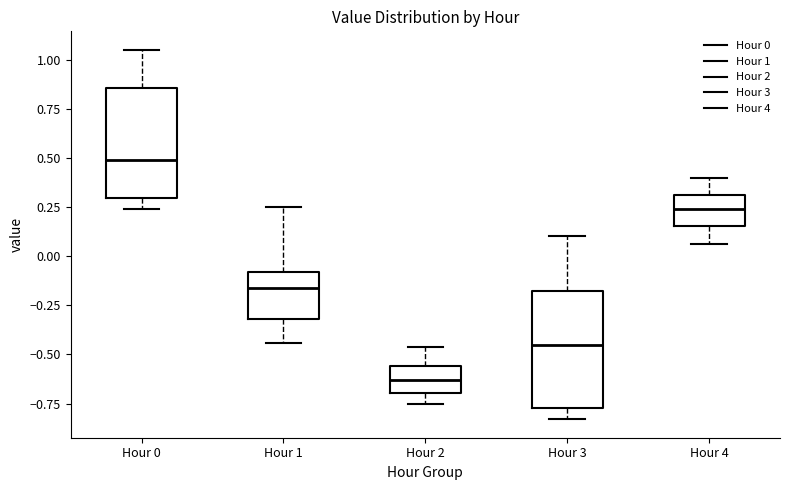

Reading left to right, transcribe this box plot: for each box, give where its median line is, the range the box spans, and where its two whiskers end, as read against the y-axis. The values are not printed on the chart, so give them approximately, as read against the axis.

Hour 0: median 0.50, box 0.30 to 0.85, whiskers 0.25 to 1.05
Hour 1: median -0.15, box -0.30 to -0.10, whiskers -0.45 to 0.25
Hour 2: median -0.65, box -0.70 to -0.55, whiskers -0.75 to -0.45
Hour 3: median -0.45, box -0.75 to -0.15, whiskers -0.85 to 0.10
Hour 4: median 0.25, box 0.15 to 0.30, whiskers 0.05 to 0.40